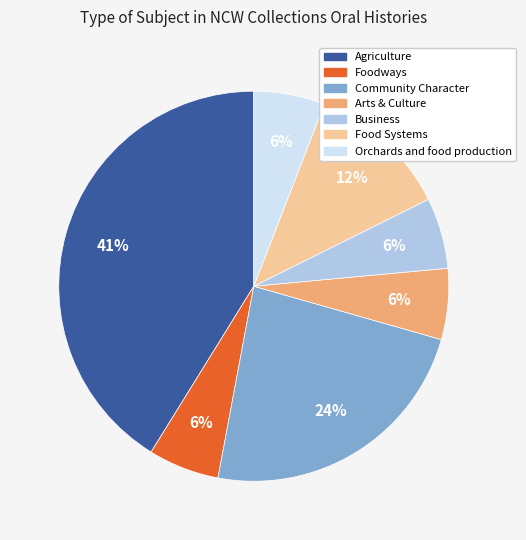

Which category has the biggest portion of the pie?

Agriculture